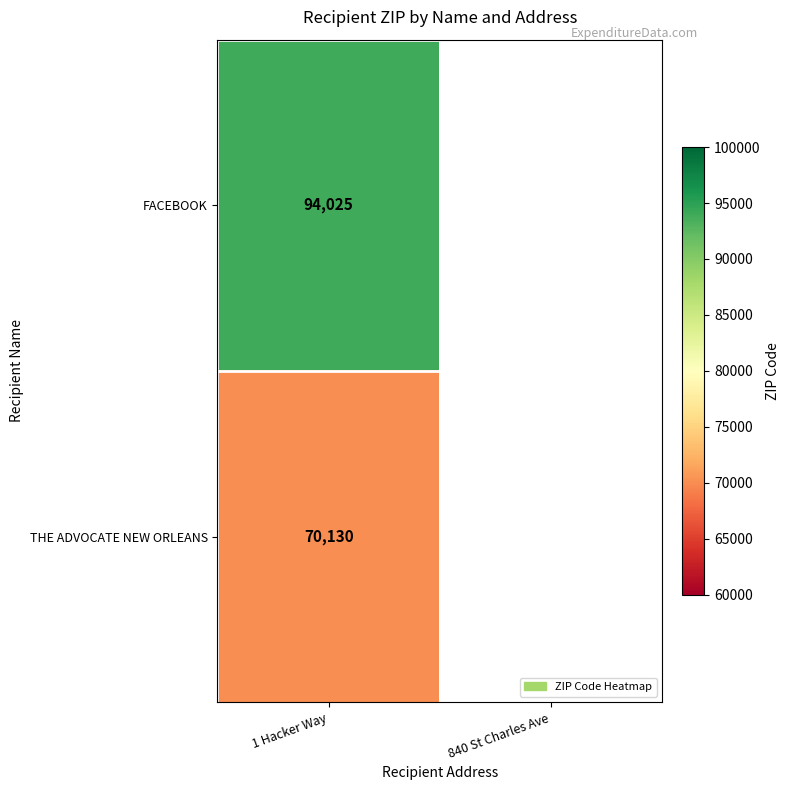

Rank the series at 1 Hacker Way from highest to lowest value.

FACEBOOK, THE ADVOCATE NEW ORLEANS